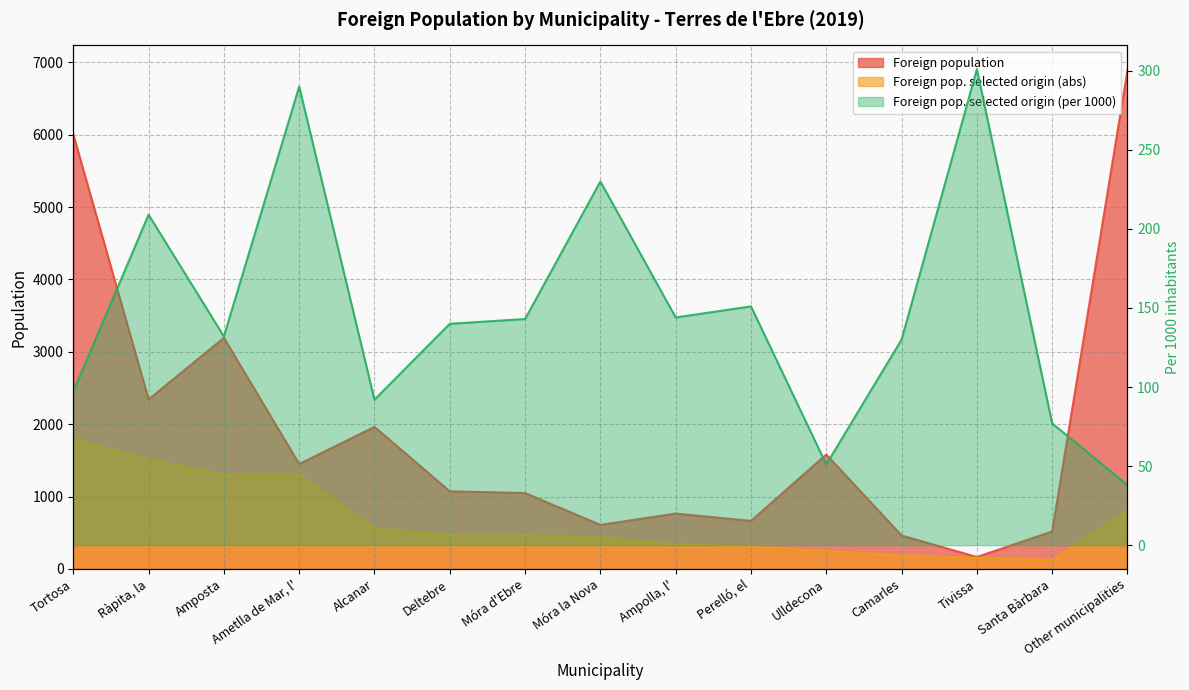

Does the chart display data point markers on the line(s)?

No